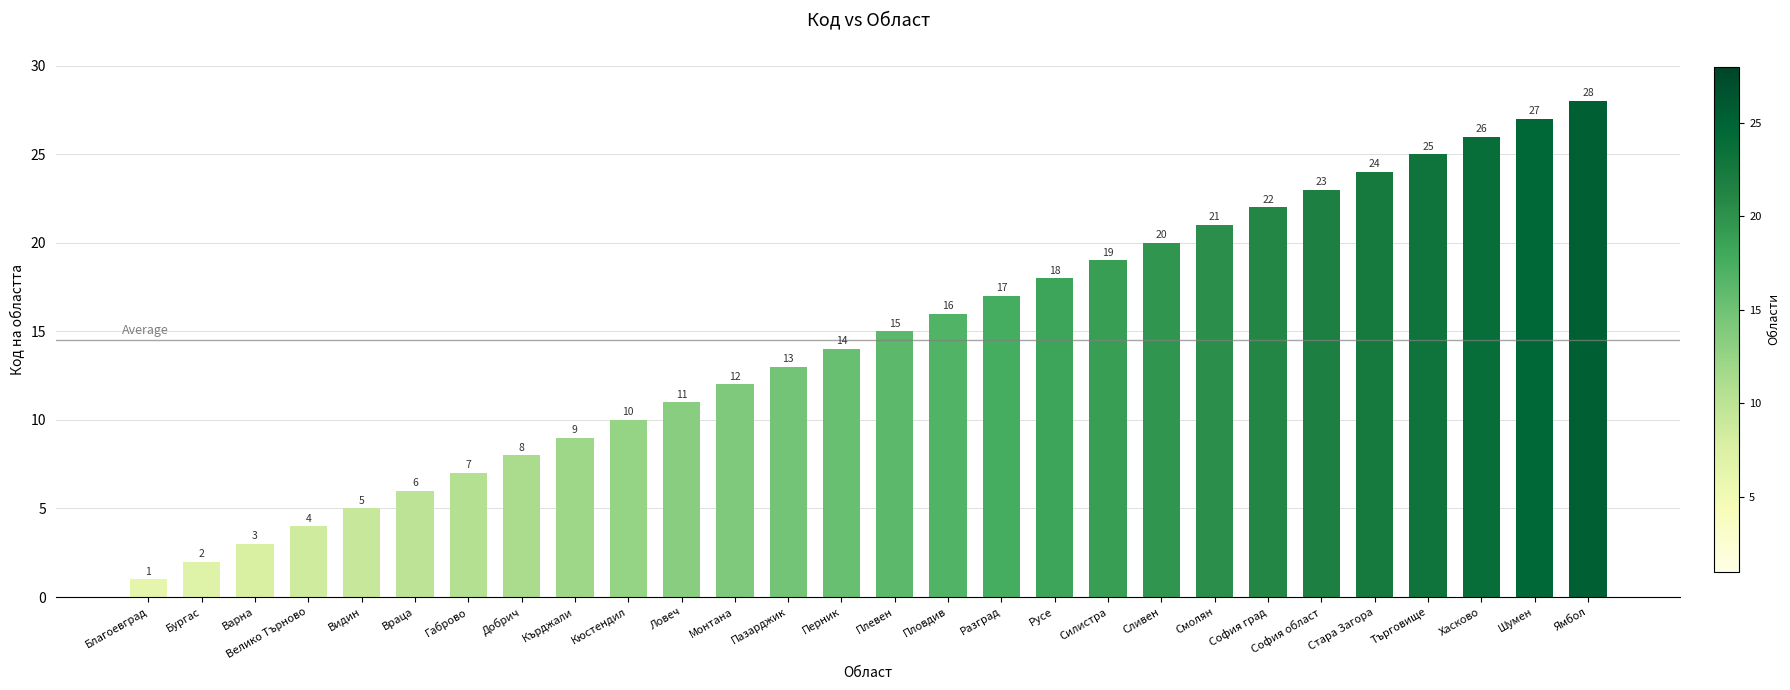

Which has a higher value, Силистра or Ловеч?

Силистра